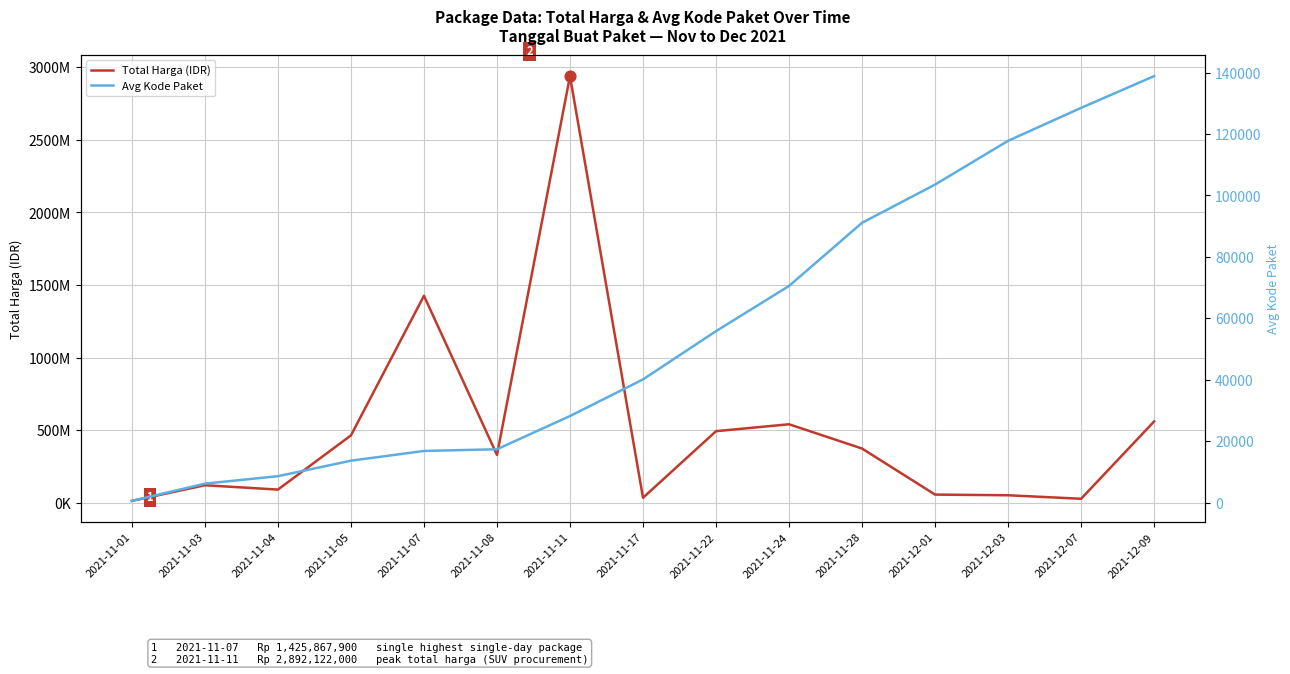

Which series reaches the maximum Y coordinate?

Total Harga (IDR)